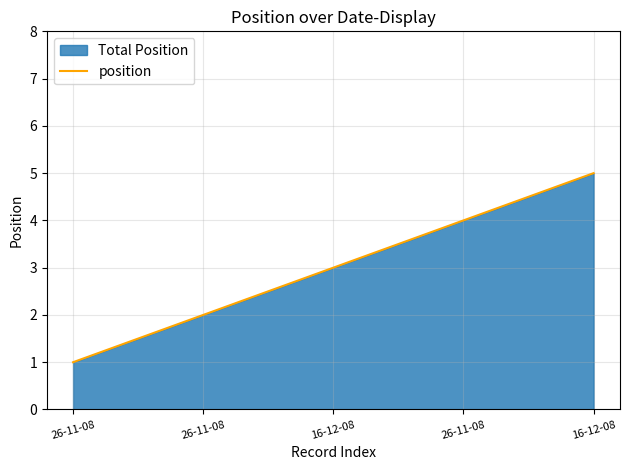

How many distinct data groups are displayed?

1